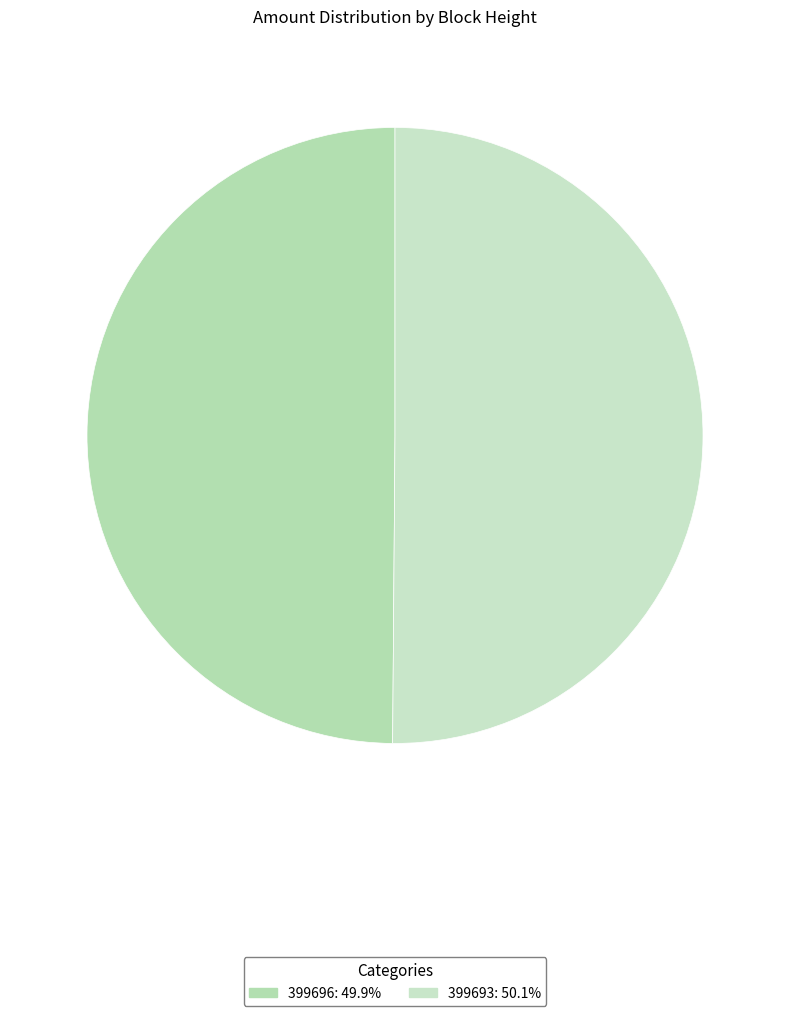

True or false: 399696 accounts for 41% of the total.

False